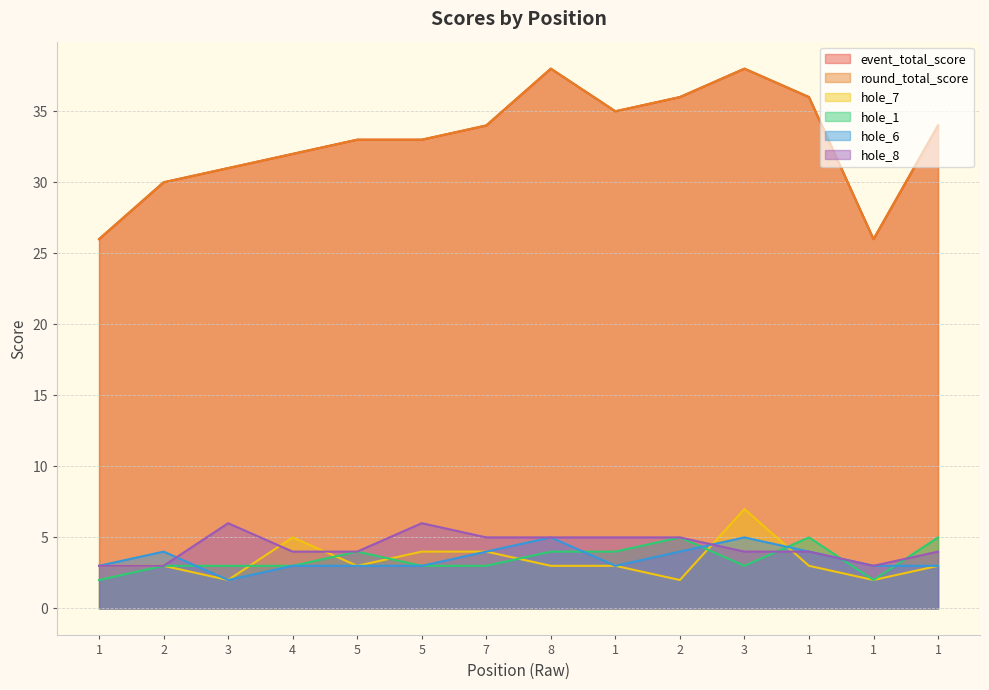

In round_total_score, how many points are higher than both neighbors (excluding endpoints)?

2